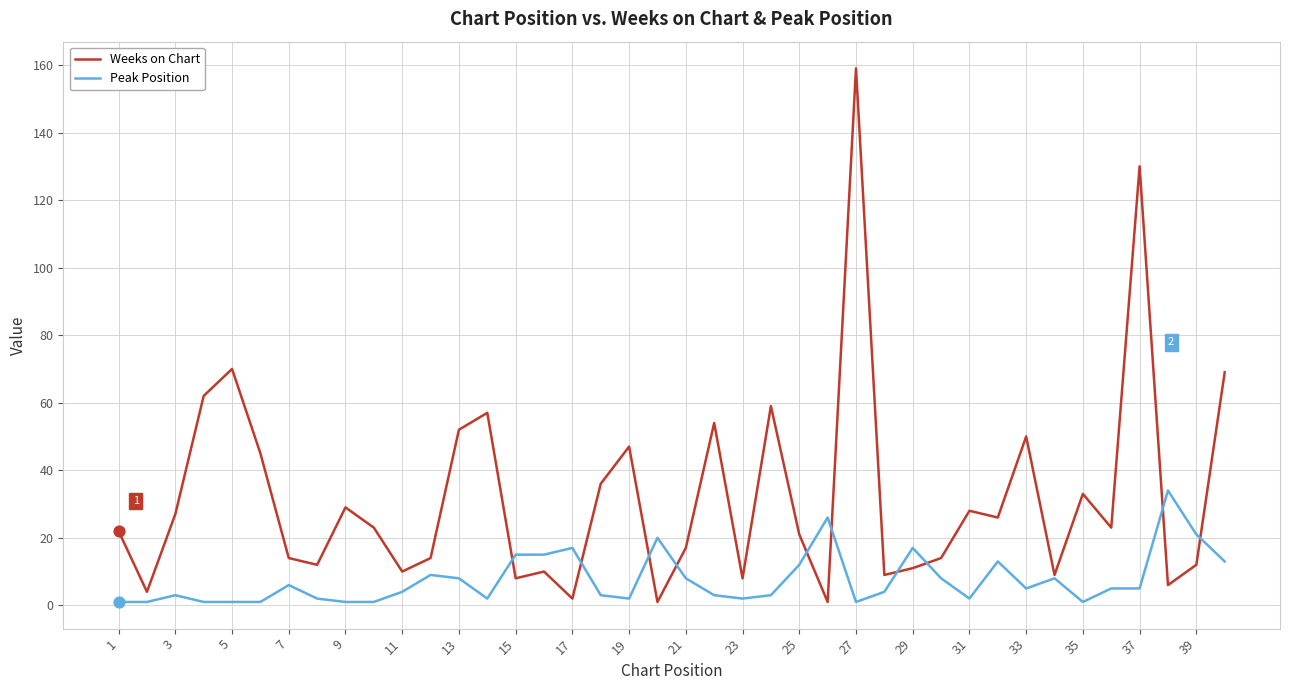

What is the maximum value shown in the chart?

159